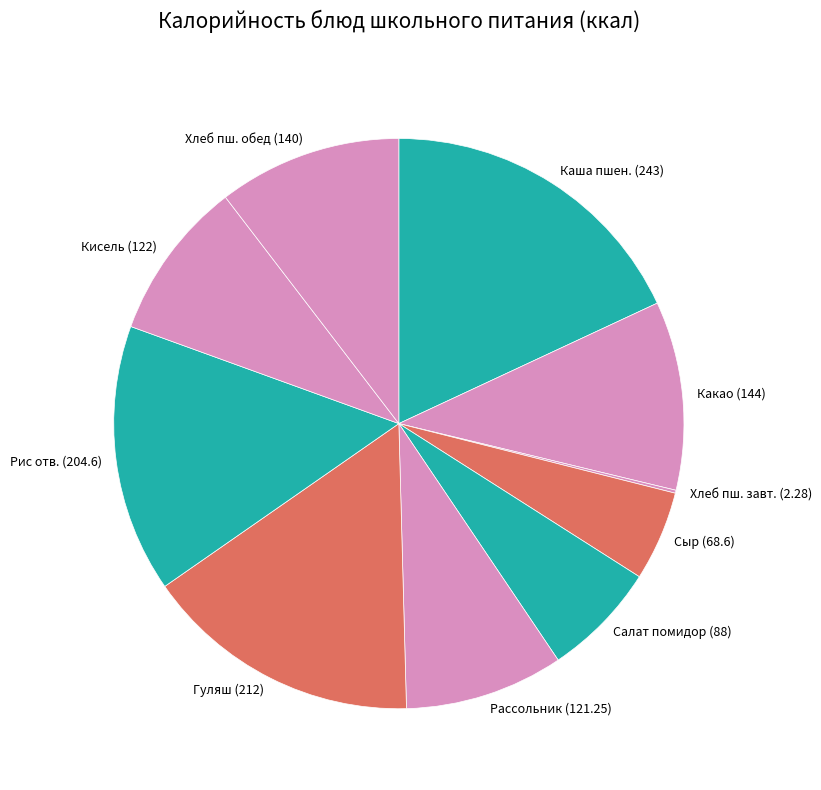

The Гуляш (212) slice represents 11% of the pie. True or false?

False